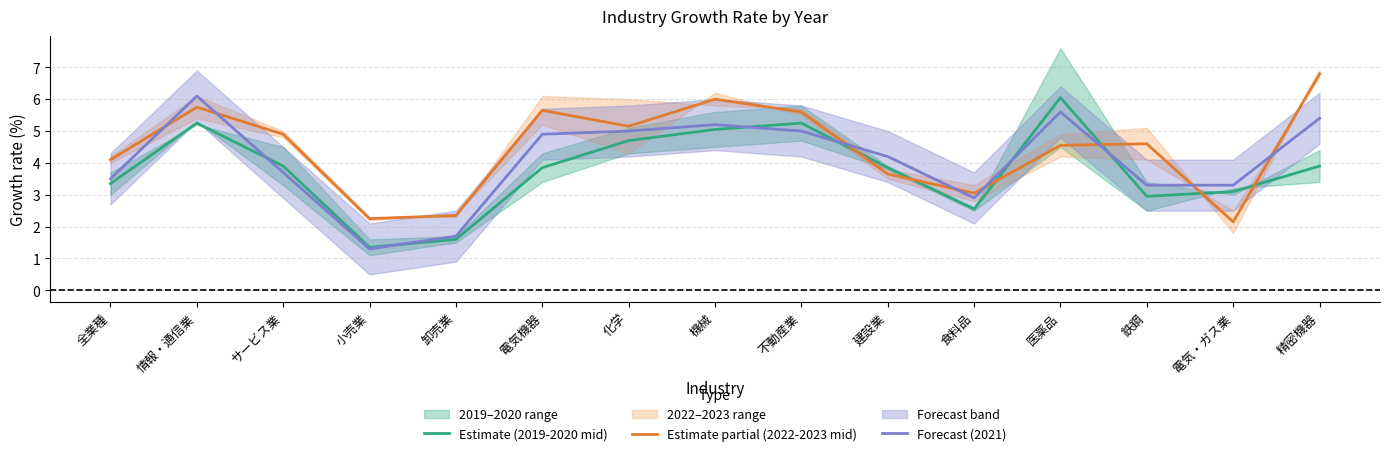

Reading left to right, transcribe all the data shown in this chart.

Estimate (2019-2020 mid): 全業種=3.4	情報・通信業=5.2	サービス業=3.9	小売業=1.4	卸売業=1.6	電気機器=3.8	化学=4.7	機械=5.0	不動産業=5.2	建設業=3.8	食料品=2.5	医薬品=6.0	鉄鋼=3.0	電気・ガス業=3.1	精密機器=3.9
Estimate partial (2022-2023 mid): 全業種=4.1	情報・通信業=5.8	サービス業=4.9	小売業=2.2	卸売業=2.3	電気機器=5.7	化学=5.2	機械=6.0	不動産業=5.6	建設業=3.6	食料品=3.0	医薬品=4.6	鉄鋼=4.6	電気・ガス業=2.1	精密機器=6.8
Forecast (2021): 全業種=3.5	情報・通信業=6.1	サービス業=3.7	小売業=1.3	卸売業=1.7	電気機器=4.9	化学=5.0	機械=5.2	不動産業=5.0	建設業=4.2	食料品=2.9	医薬品=5.6	鉄鋼=3.3	電気・ガス業=3.3	精密機器=5.4